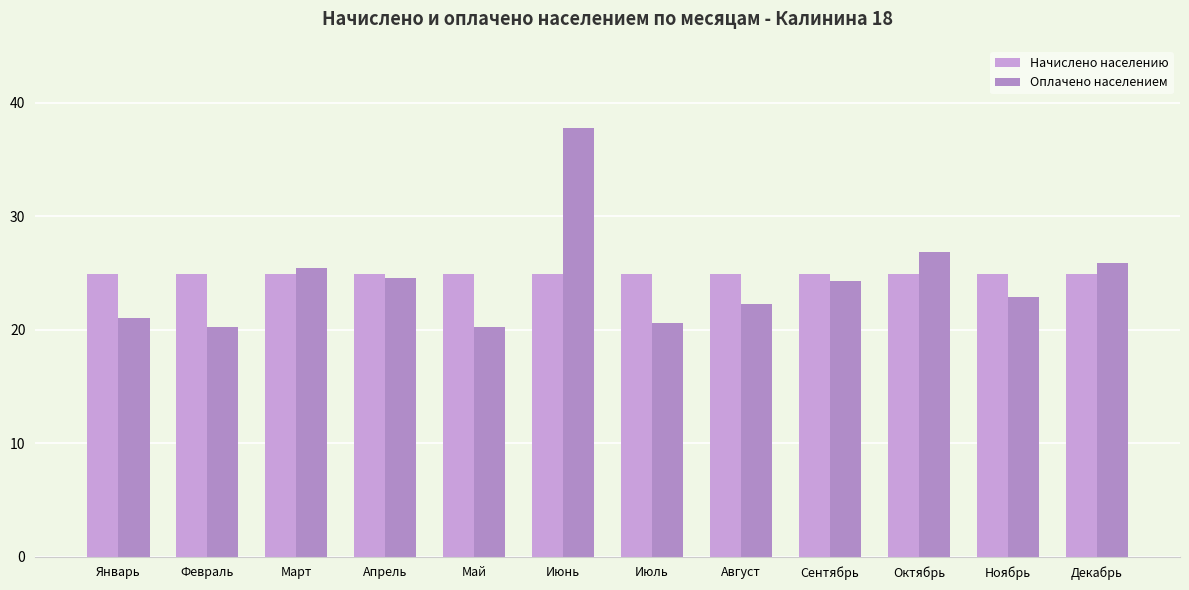

Which series has the largest total across all categories?

Начислено населению